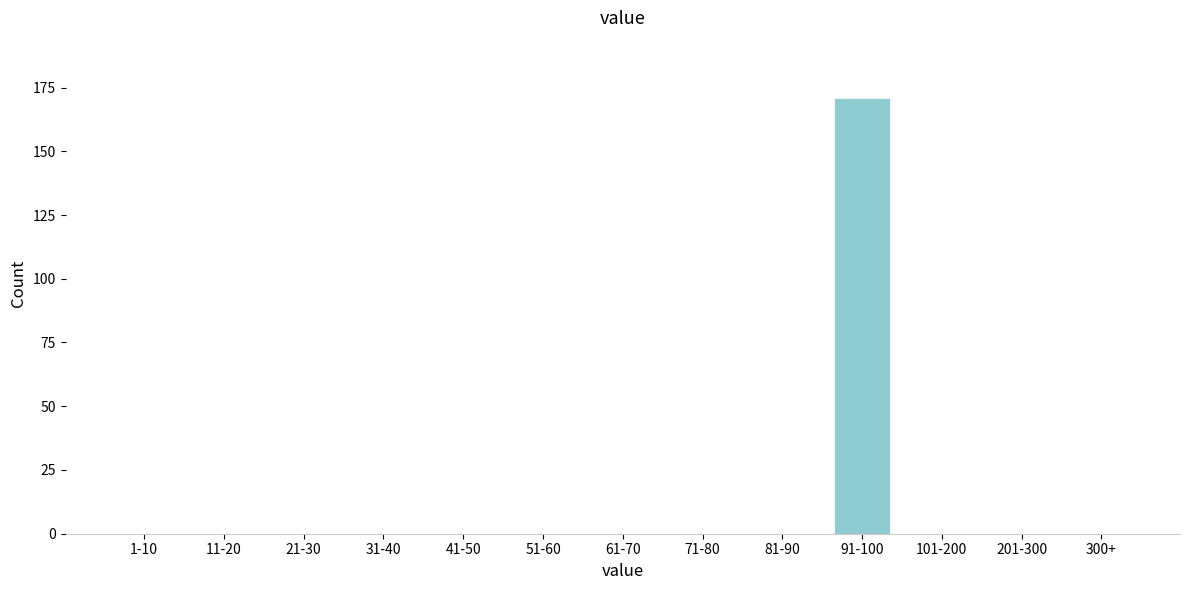

Reading right to left, what are all the values shown in this chart?

300+=0	201-300=0	101-200=0	91-100=171	81-90=0	71-80=0	61-70=0	51-60=0	41-50=0	31-40=0	21-30=0	11-20=0	1-10=0